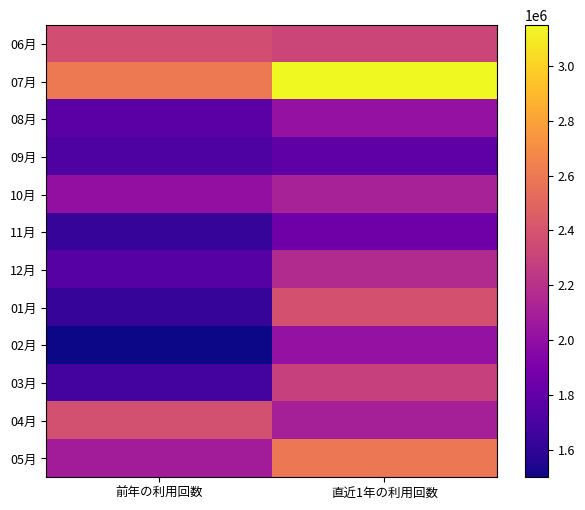

Reading right to left, list all the values displayed in this chart.

06月: 直近1年の利用回数=2318249	前年の利用回数=2364207
07月: 直近1年の利用回数=3149432	前年の利用回数=2602750
08月: 直近1年の利用回数=2017317	前年の利用回数=1769294
09月: 直近1年の利用回数=1785059	前年の利用回数=1724555
10月: 直近1年の利用回数=2109696	前年の利用回数=2004969
11月: 直近1年の利用回数=1853402	前年の利用回数=1626086
12月: 直近1年の利用回数=2163584	前年の利用回数=1748725
01月: 直近1年の利用回数=2385577	前年の利用回数=1624115
02月: 直近1年の利用回数=2018127	前年の利用回数=1499103
03月: 直近1年の利用回数=2287017	前年の利用回数=1678614
04月: 直近1年の利用回数=2102595	前年の利用回数=2381574
05月: 直近1年の利用回数=2593906	前年の利用回数=2082845